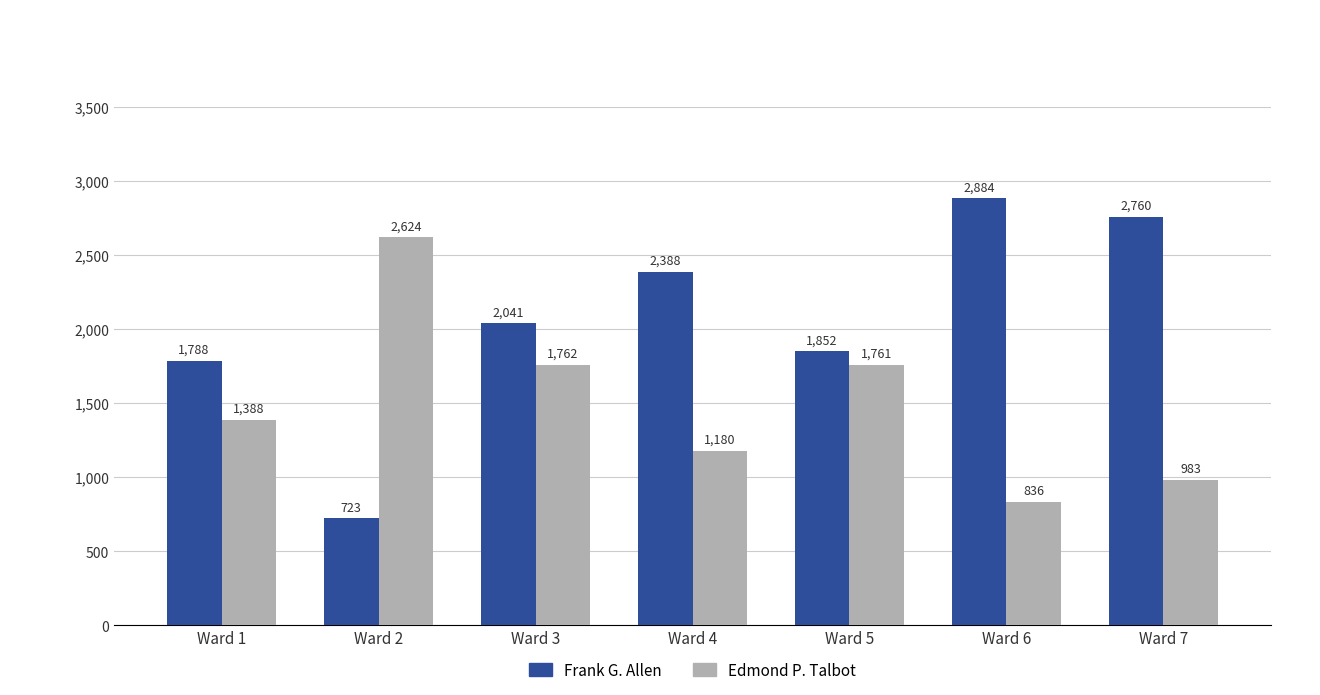

List the series in order of their overall mean, lowest first.

Edmond P. Talbot, Frank G. Allen